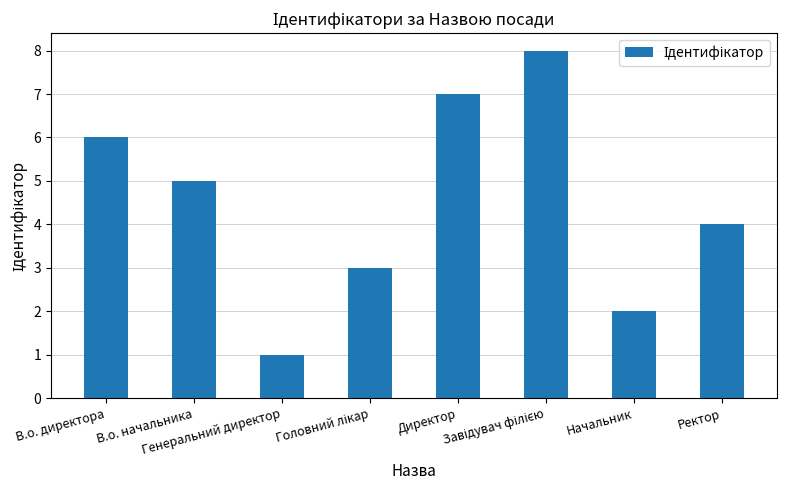

Approximately how many times larger is the value at Генеральний директор compared to Начальник?

0.5